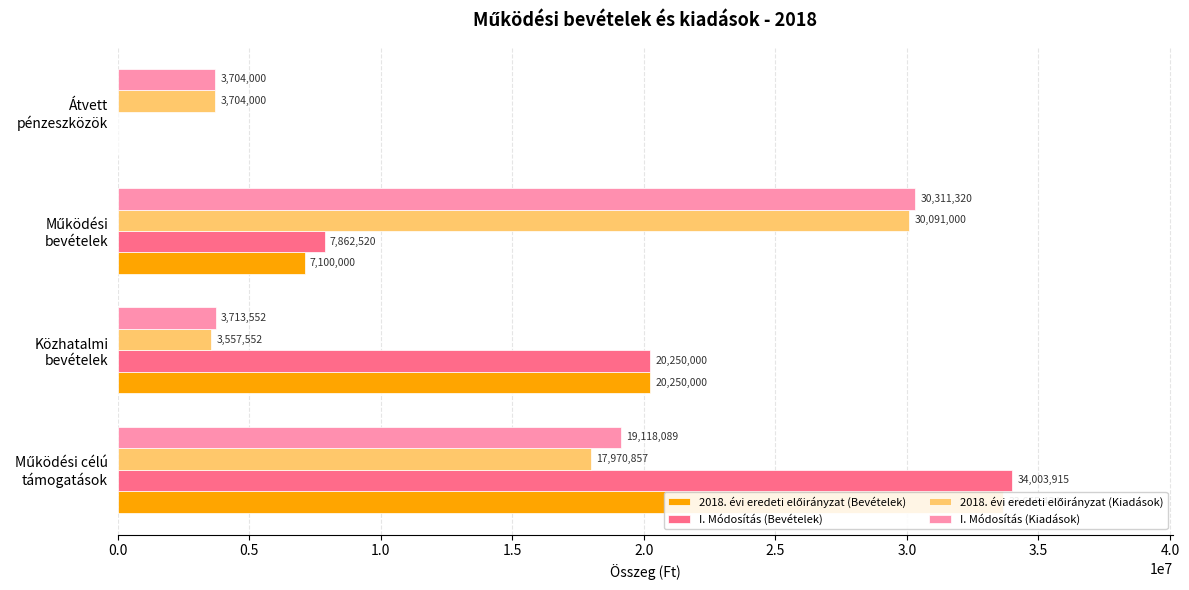

True or false: 2018. évi eredeti előirányzat (Kiadások) has a value of 5112972 at Átvett pénzeszközök.

False